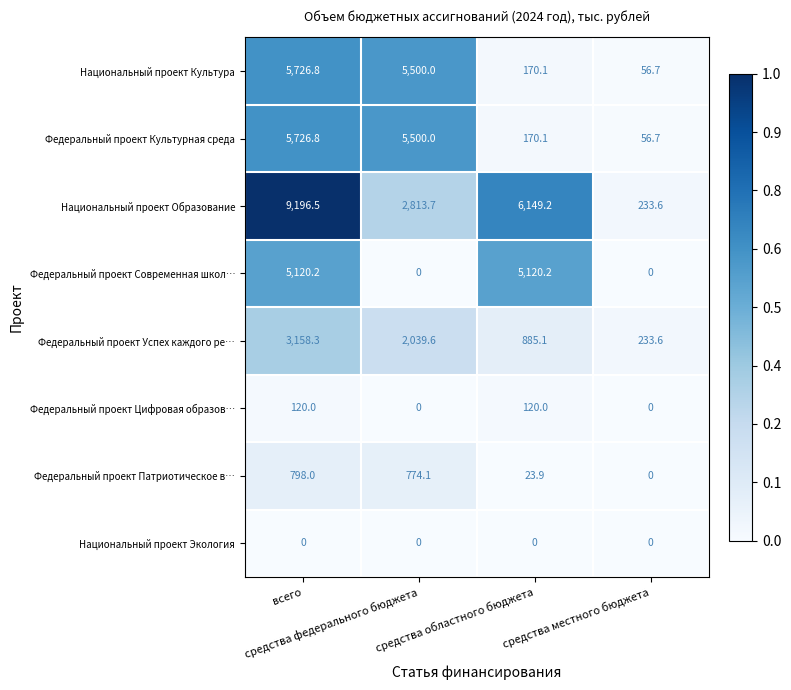

How many Федеральный проект Цифровая образов… values are between 0 and 120?

4